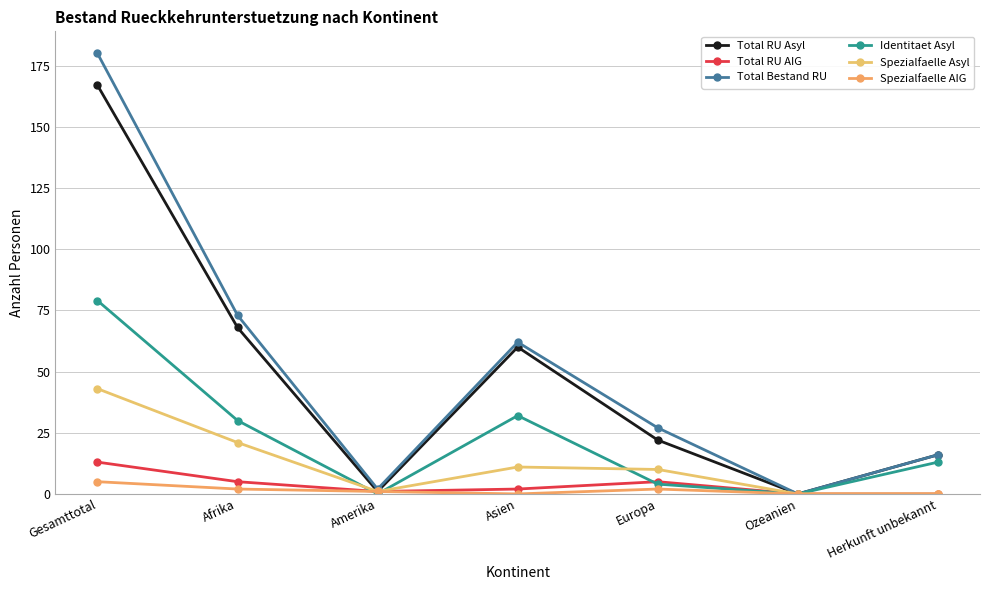

Which series has the largest range (max minus min)?

Total Bestand RU